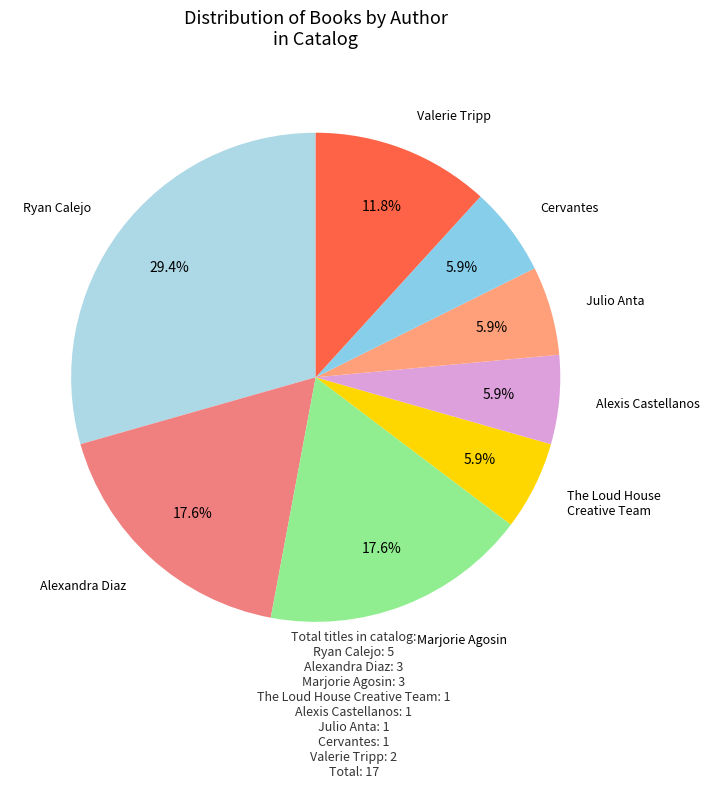

Combined, what portion of the pie is The Loud House Creative Team and Alexandra Diaz?

23.5%